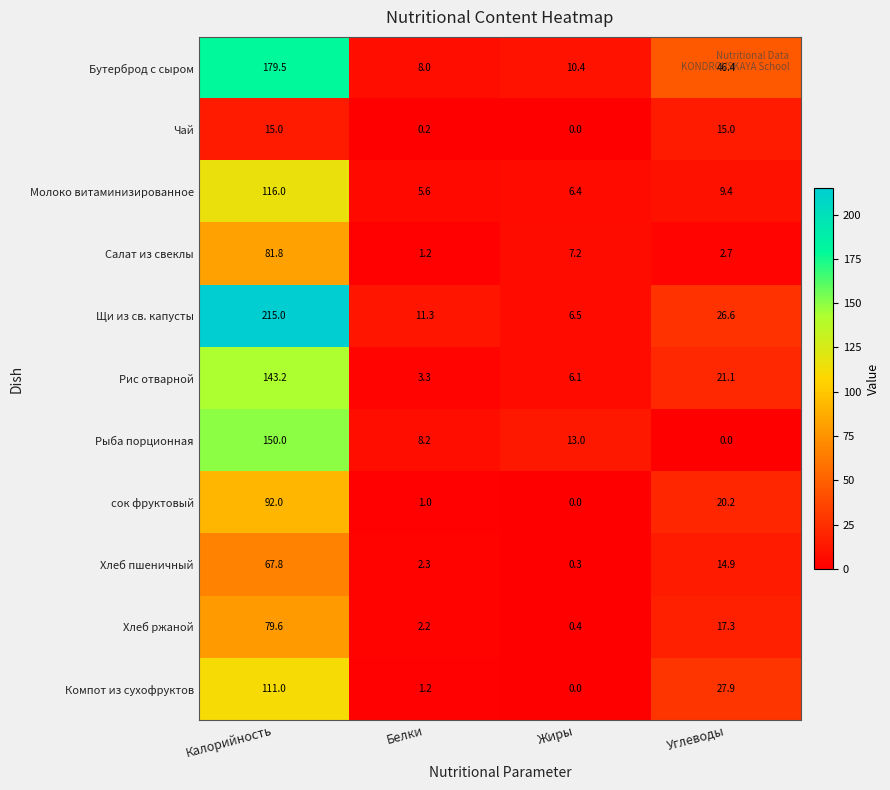

Which series has the largest range (max minus min)?

Щи из св. капусты